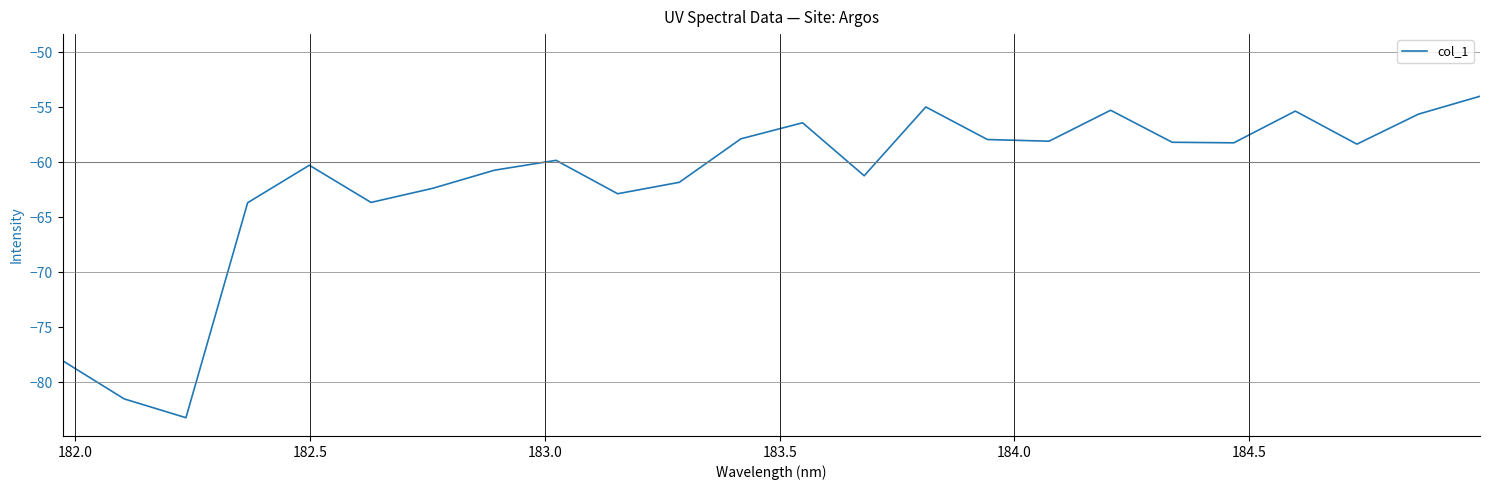

Does the chart display data point markers on the line(s)?

No